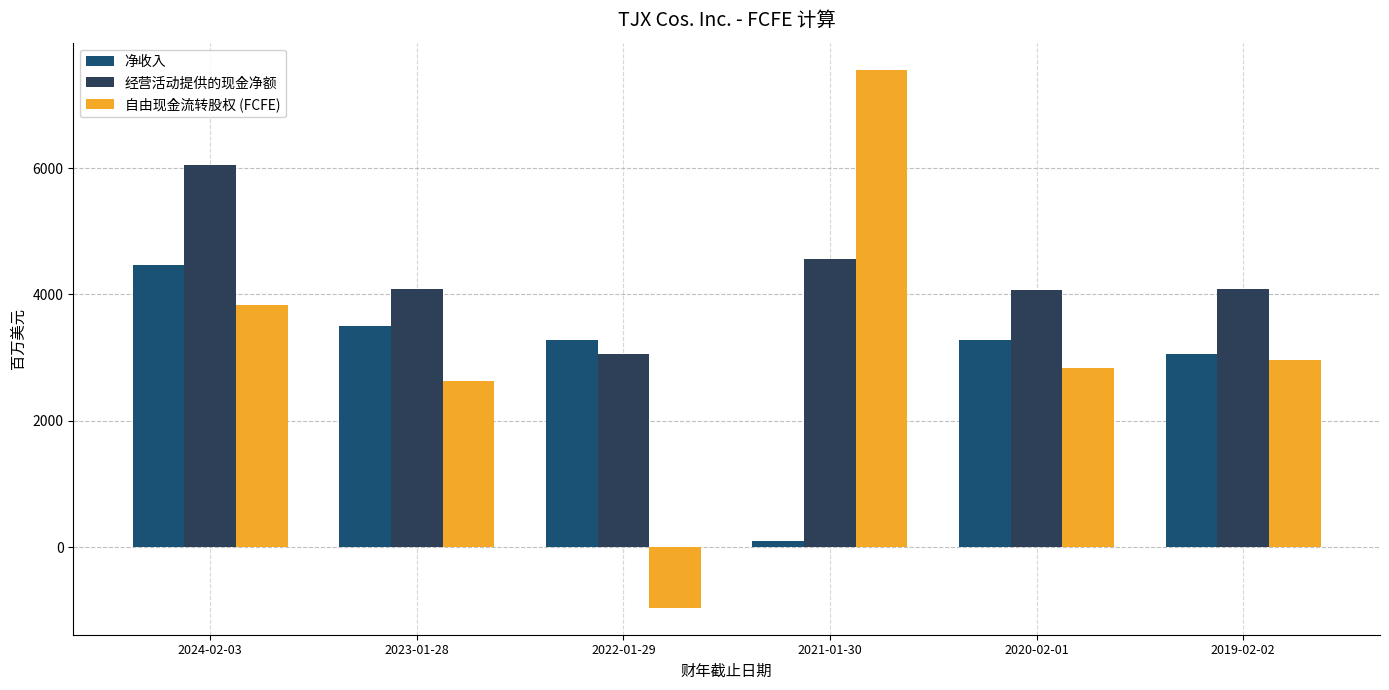

What is the value of the 净收入 bar at the 3rd from the left?

3283